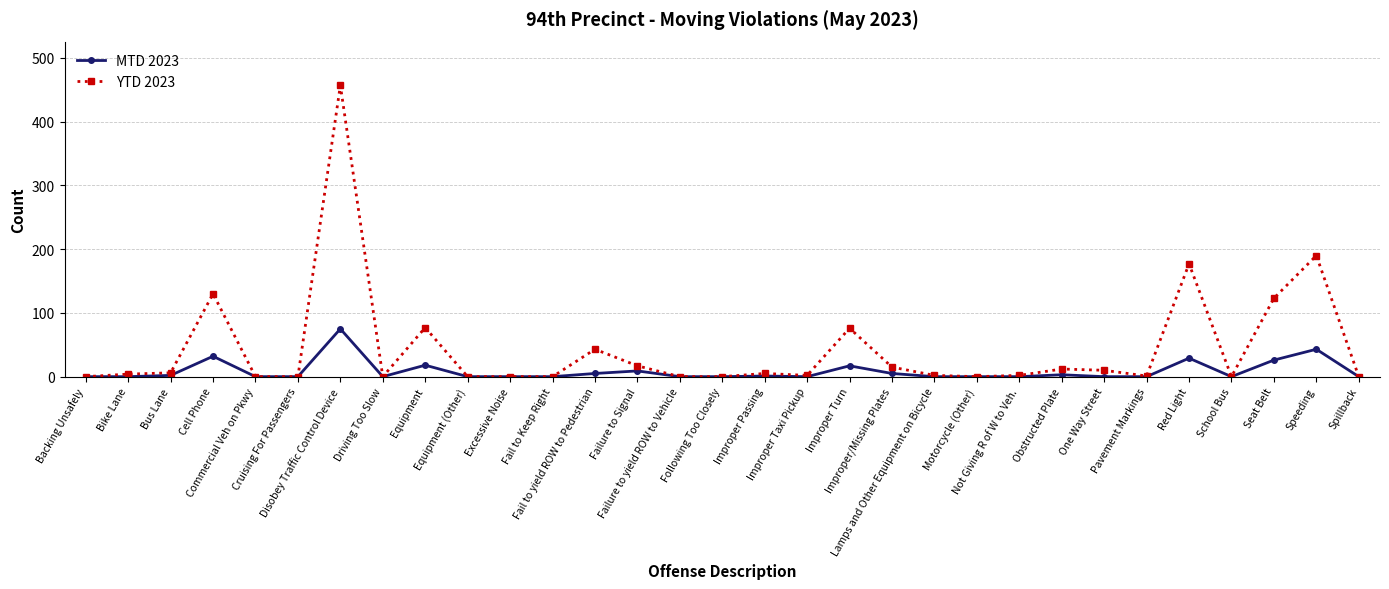

What is the difference between the YTD 2023 values at Not Giving R of W to Veh. and Equipment (Other)?

2